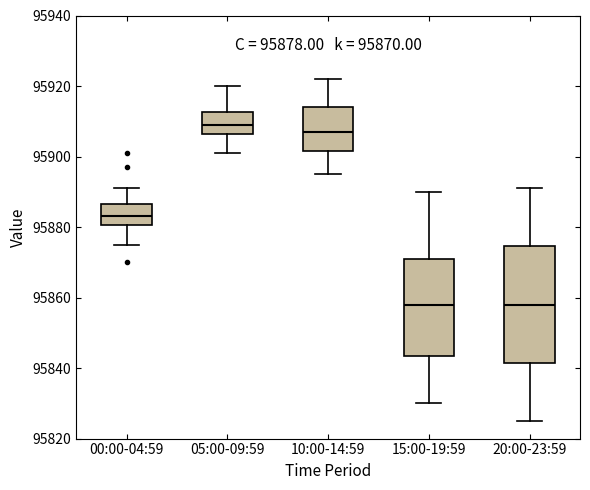

Which box is the tallest, from its lower edge to its upper edge?

20:00-23:59